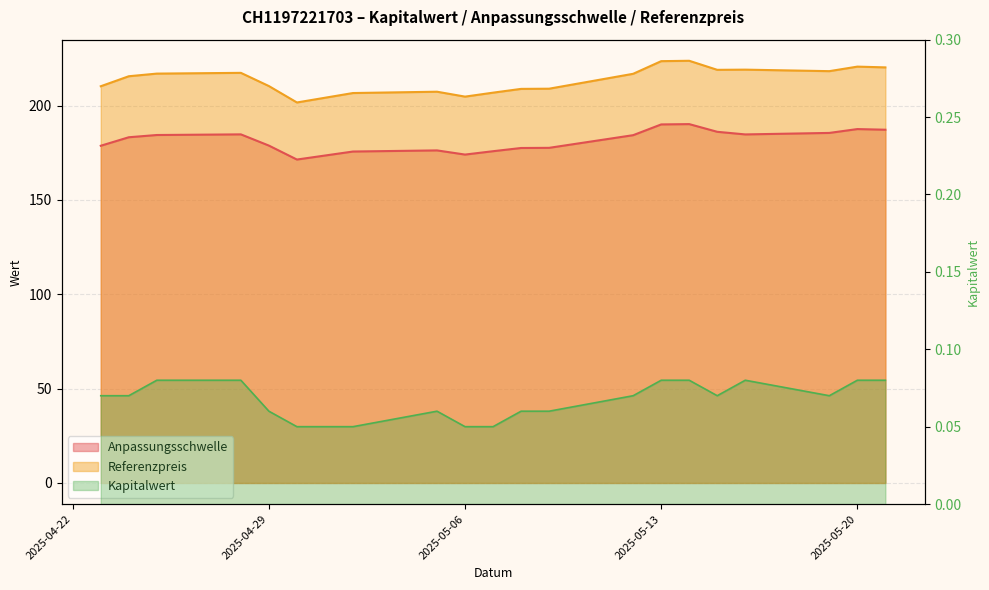

Is the value of Referenzpreis at 2025-05-16 greater than the value of Anpassungsschwelle at 2025-05-14?

Yes